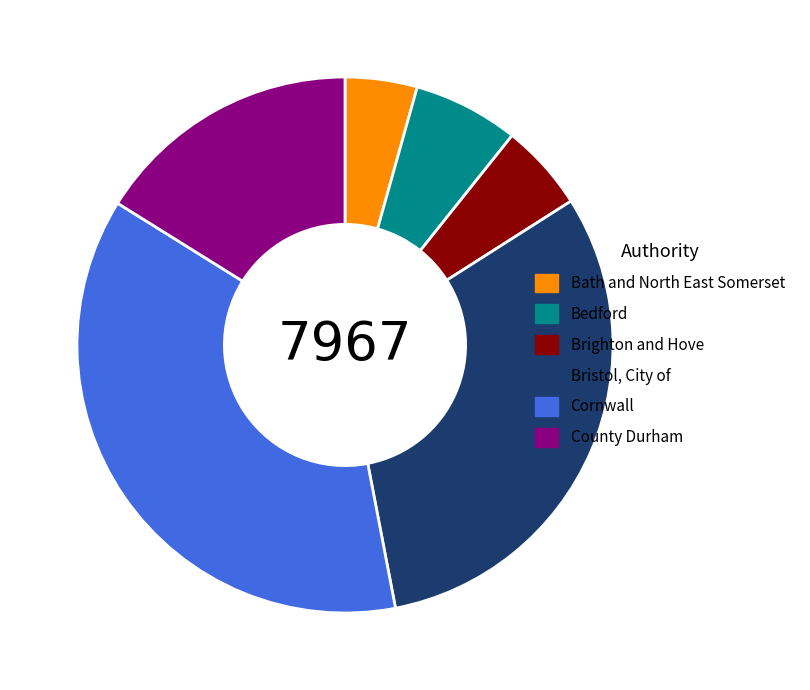

Which slice is the smallest?

Bath and North East Somerset